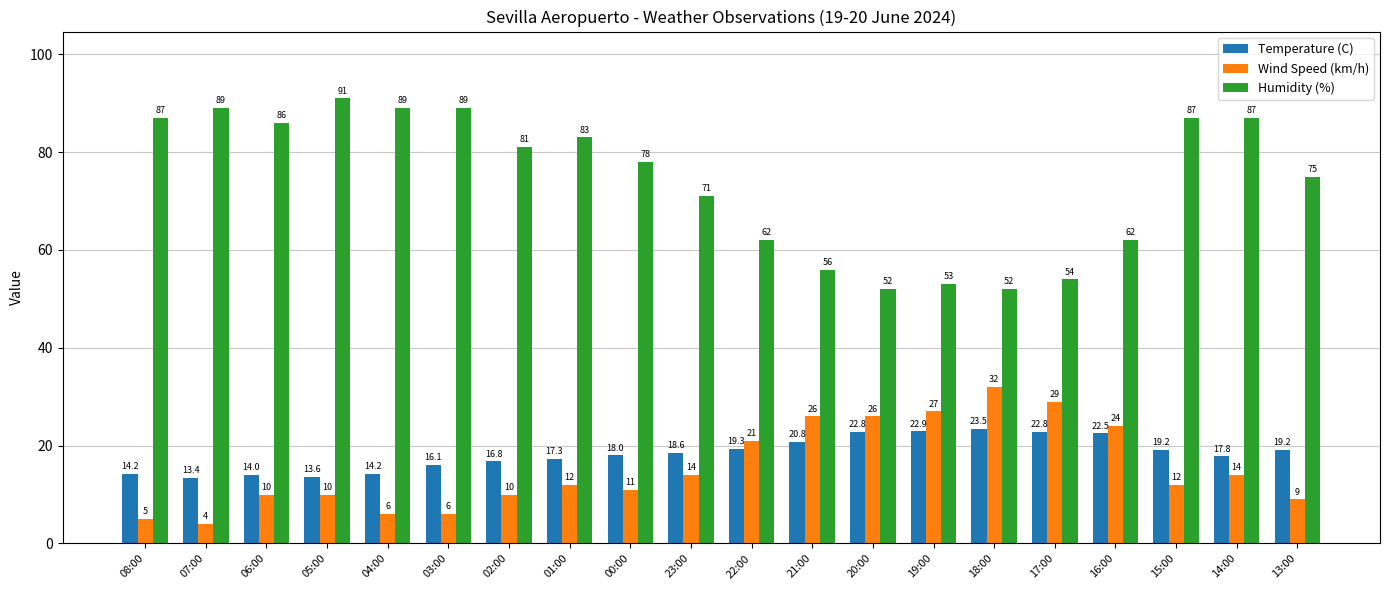

What is the average value of the Humidity (%) series?

74.2